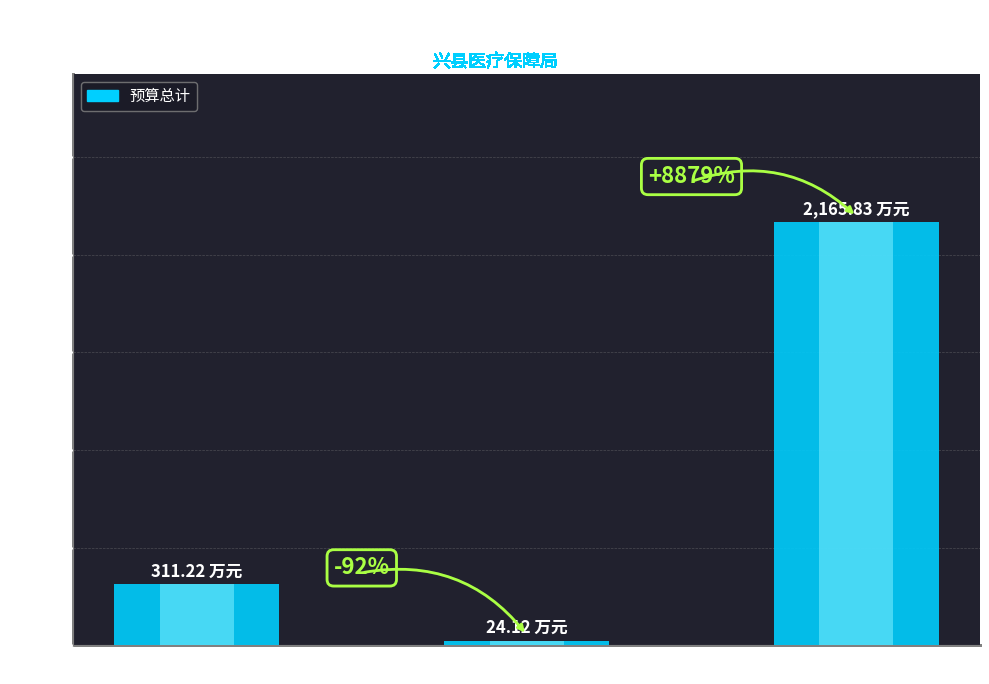

How many data points are less than 311?

1